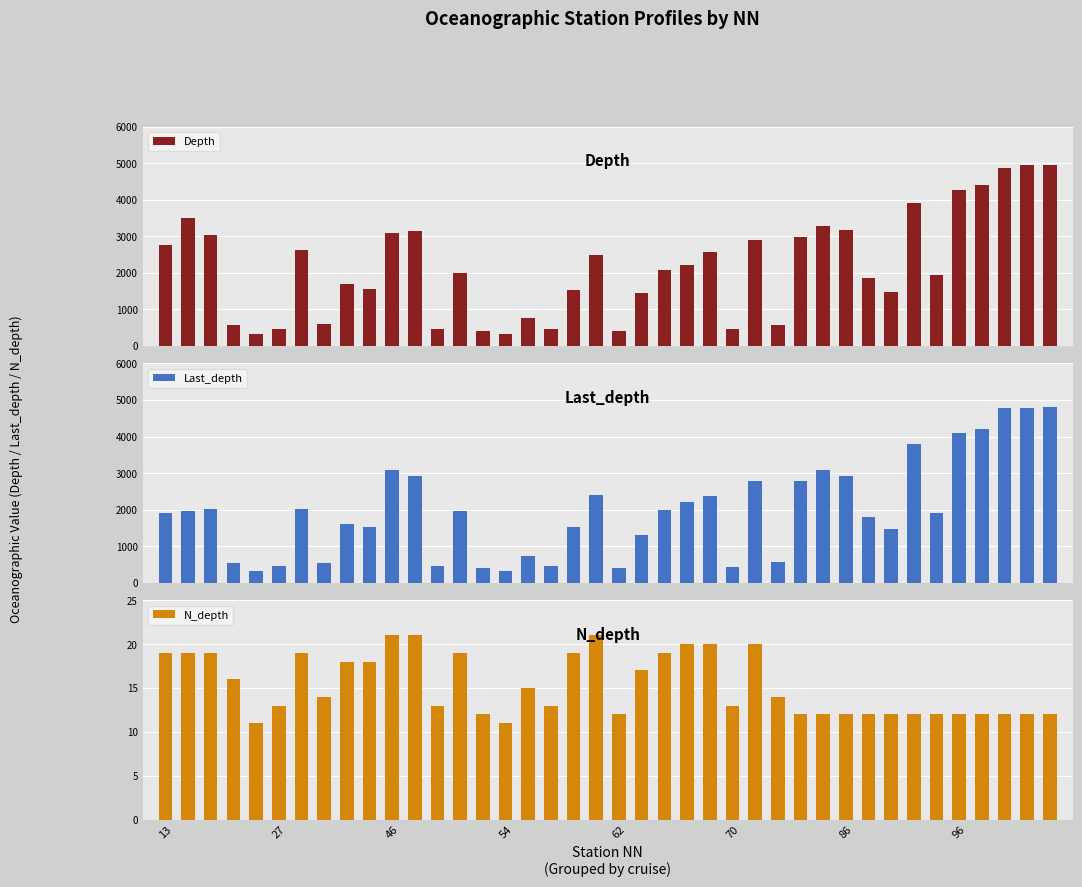

Which category has the highest value in the Depth series?

39